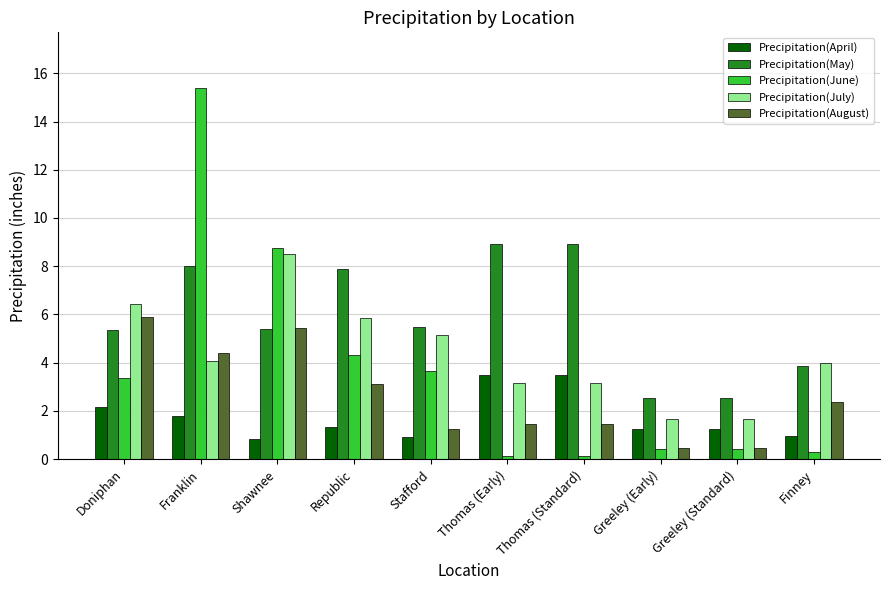

How many series are shown in this chart?

5